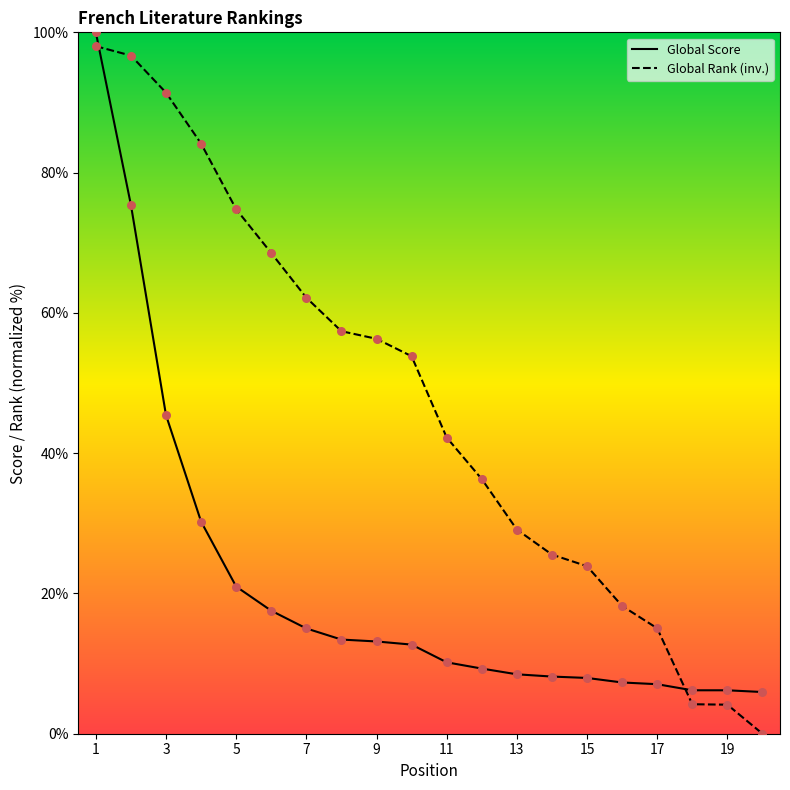

At how many categories does at least one series exceed 32?

12